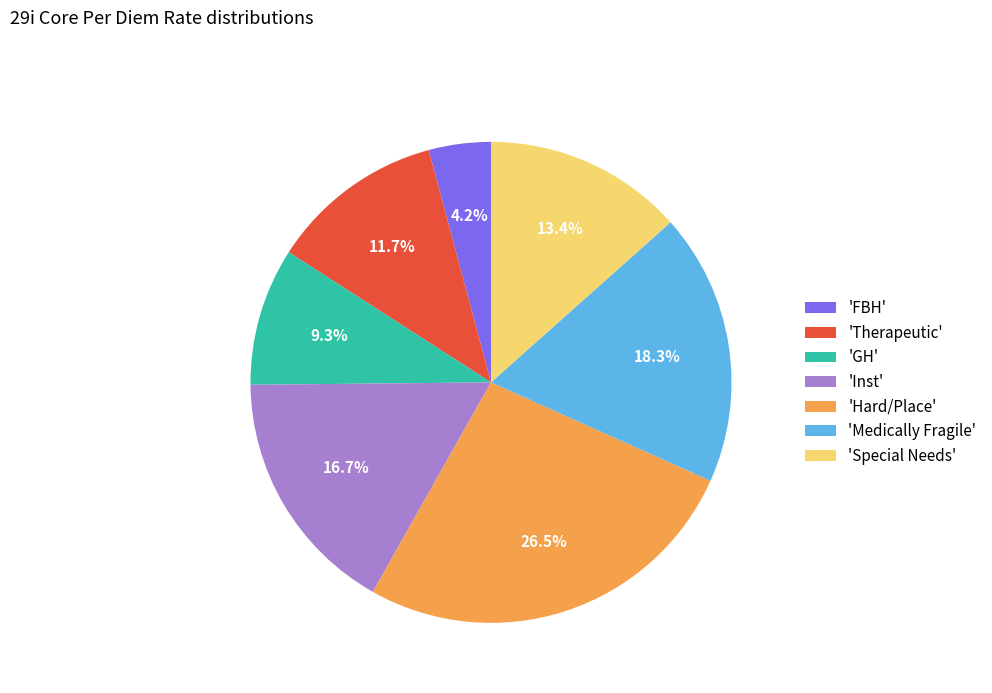

Which slice is the smallest?

'FBH'